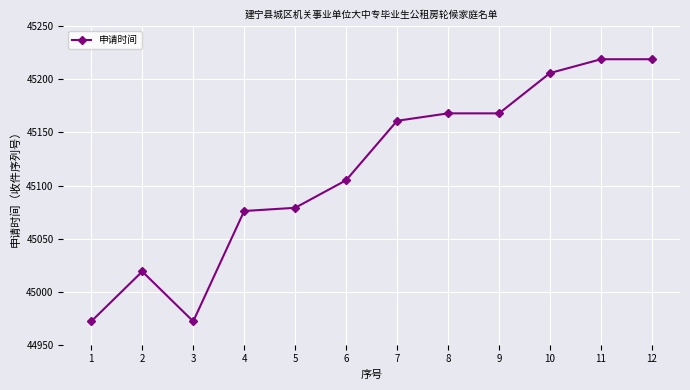

Reading right to left, extract all data points from this chart.

12=45219	11=45219	10=45206	9=45168	8=45168	7=45161	6=45105	5=45079	4=45076	3=44972	2=45019	1=44972